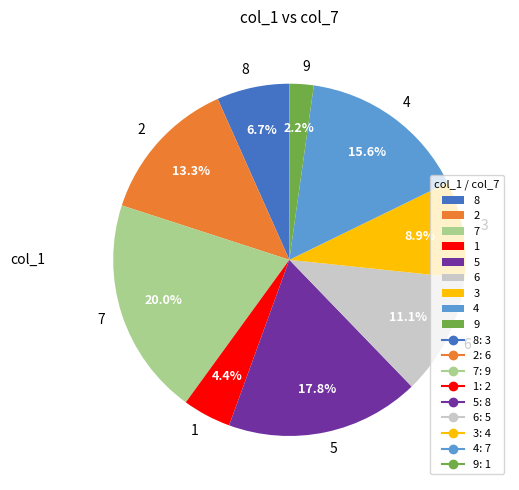

To the nearest percent, what is the difference between the 2 and 6 slice percentages?

2%